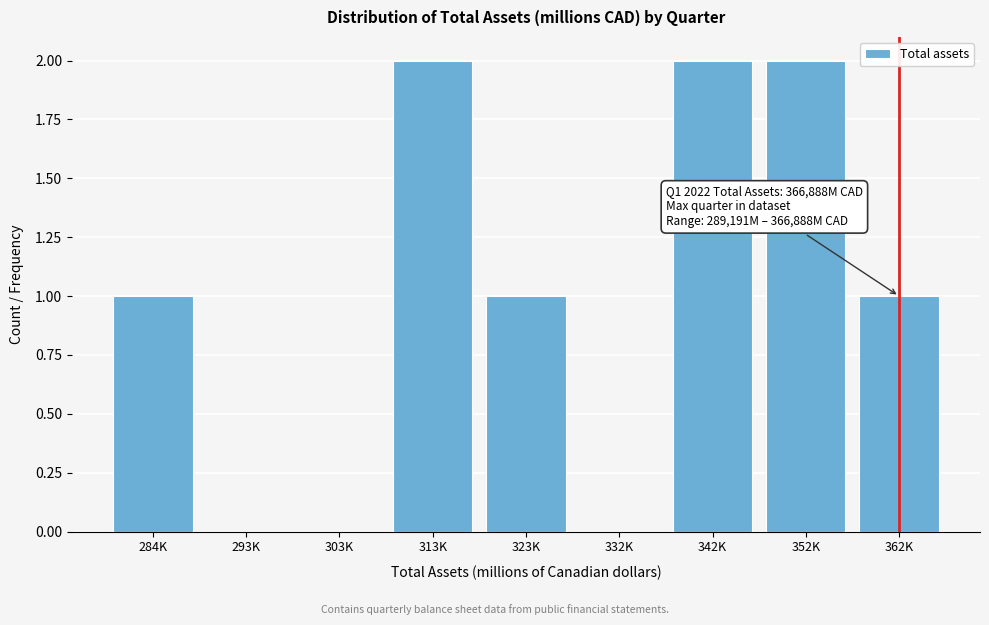

Reading left to right, extract all data points from this chart.

284K=1	293K=0	303K=0	313K=2	323K=1	332K=0	342K=2	352K=2	362K=1